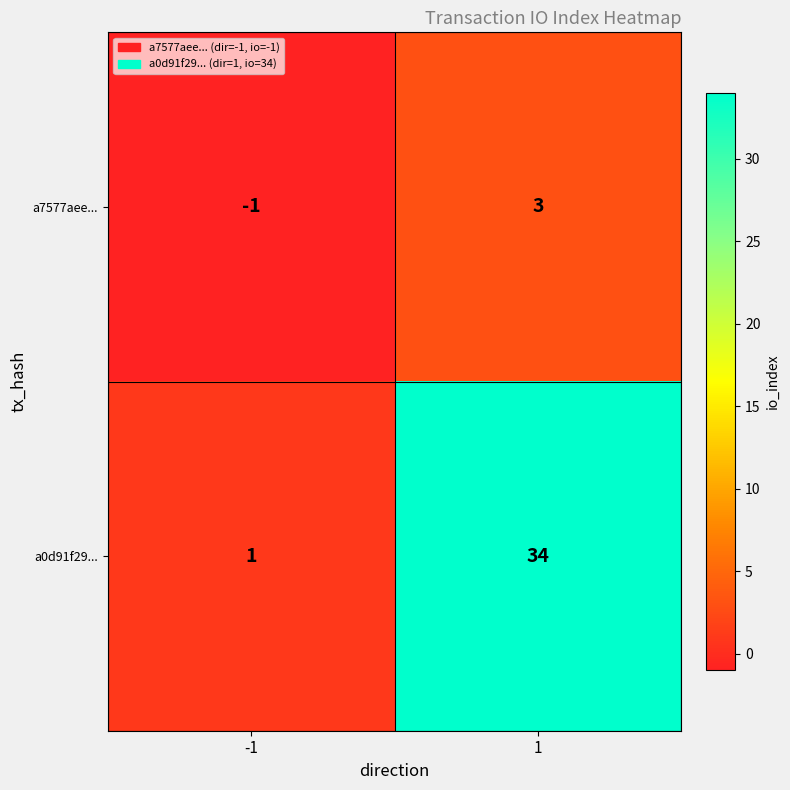

At how many categories does at least one series exceed 13?

1